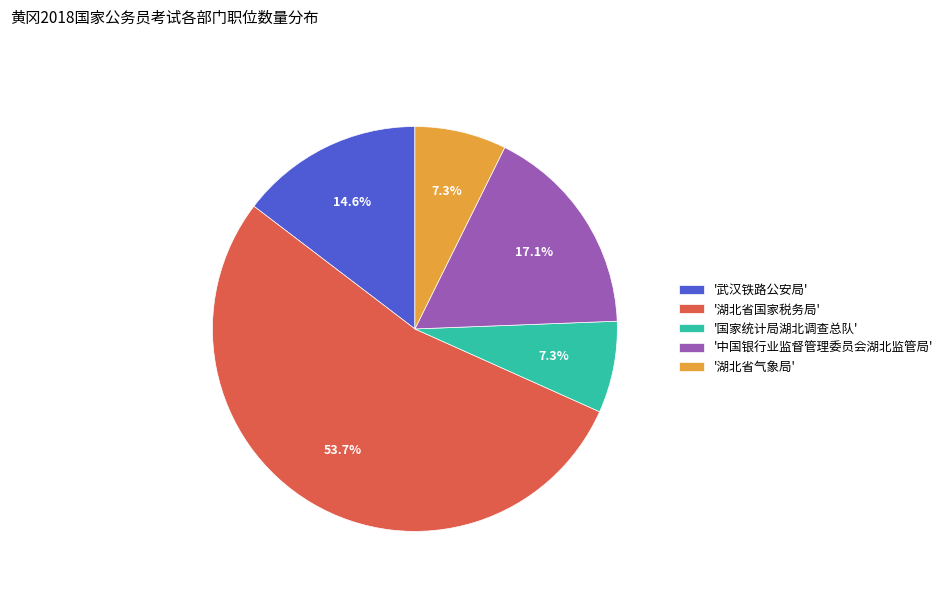

Which slice represents more than half of the pie?

'湖北省国家税务局'